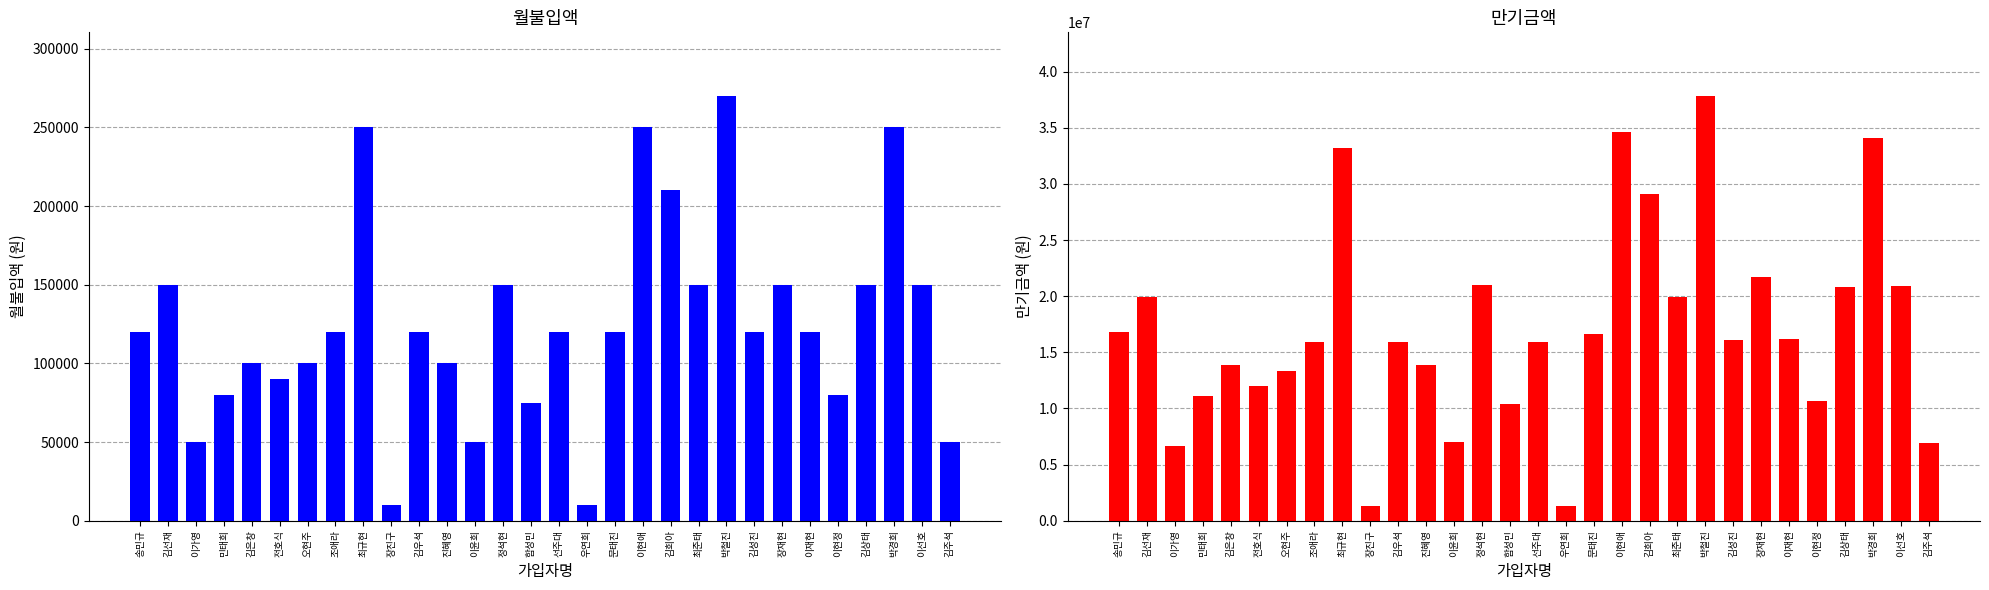

Which series has the widest spread of values?

만기금액